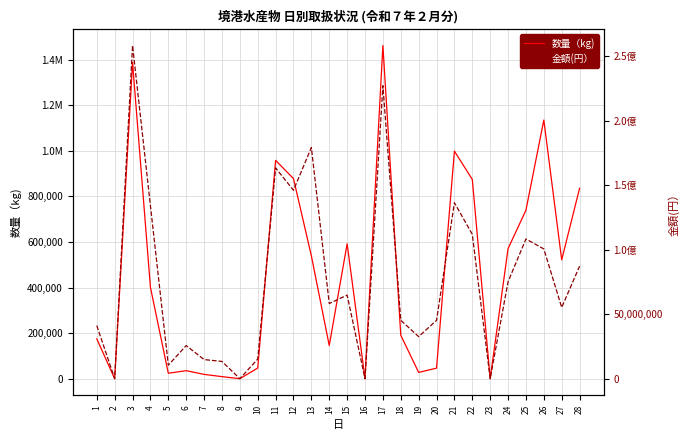

What is the highest value of the 数量（kg) series?

1461755